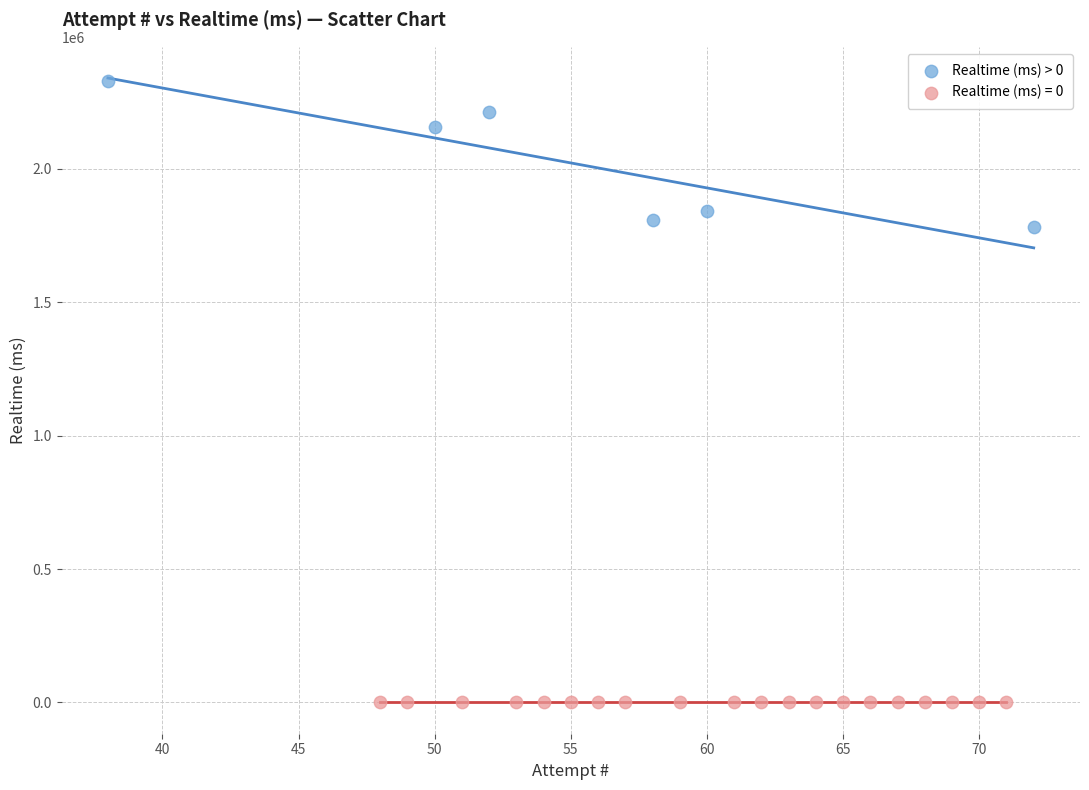

Which series contains the highest Y value?

Realtime (ms) > 0